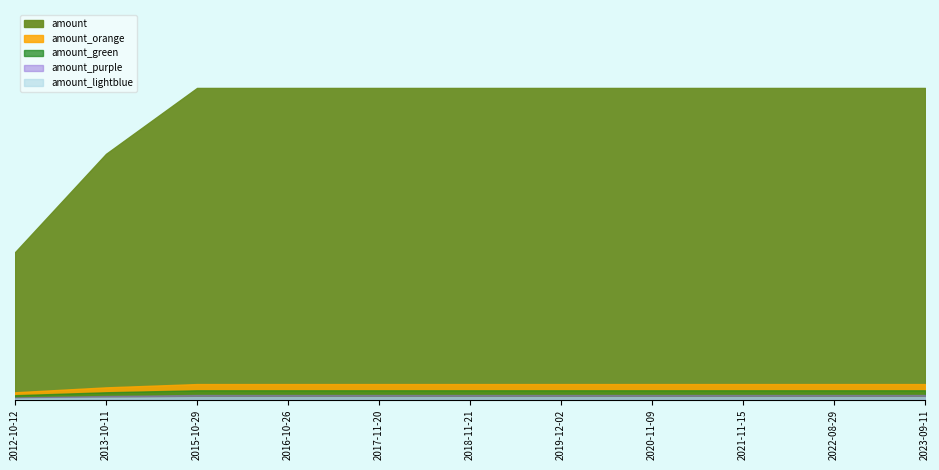

Read the value at 2019-12-02.

3.2